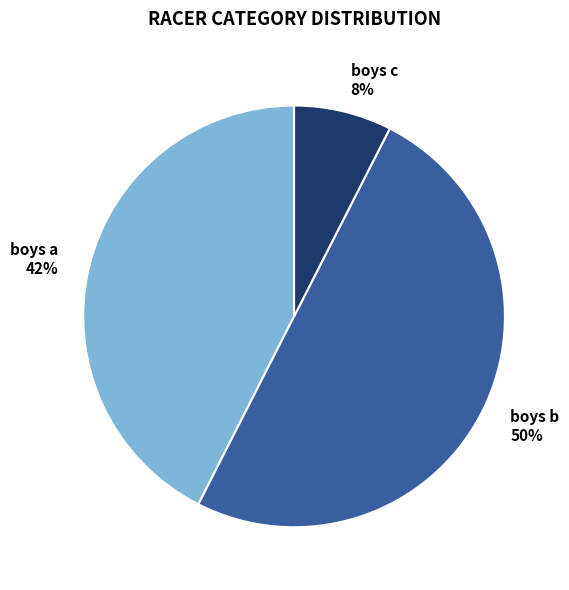

Does boys a account for over 50% of the chart?

No